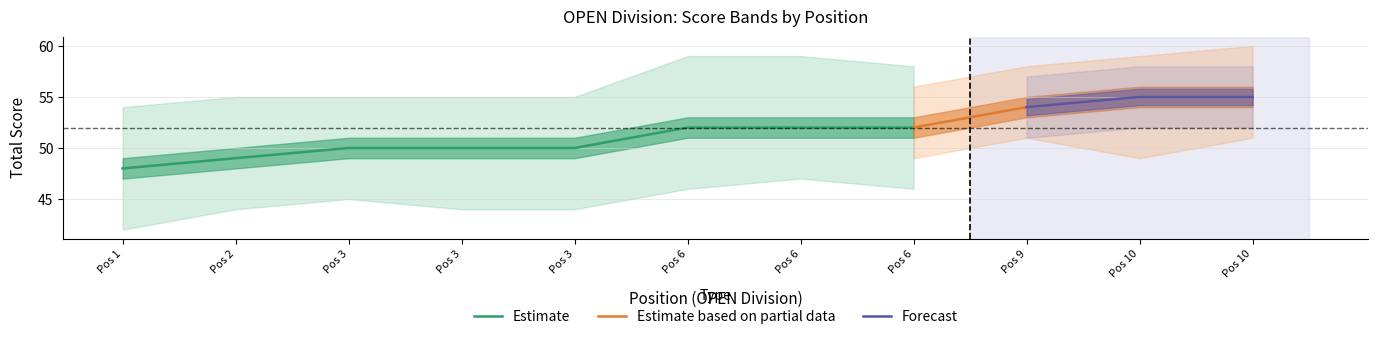

Does the chart have visible grid lines?

Yes